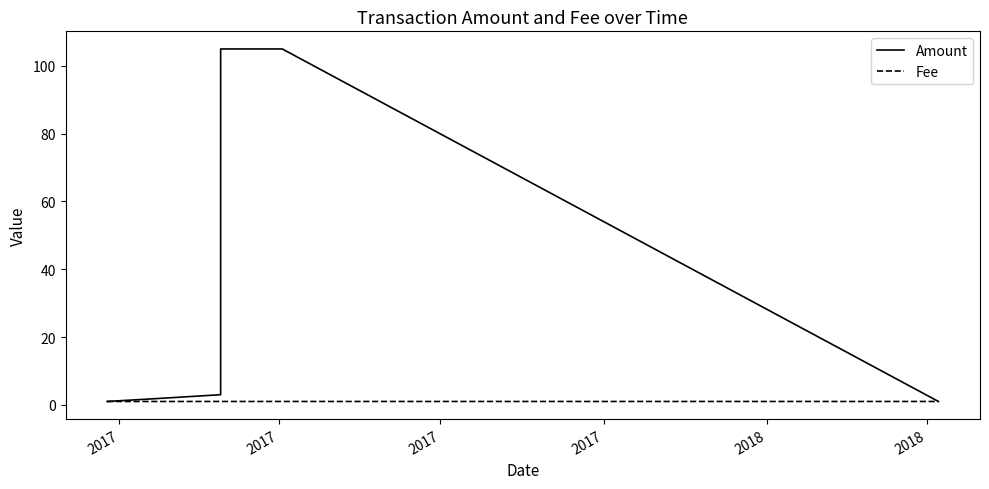

What is the maximum value shown in the chart?

105.0